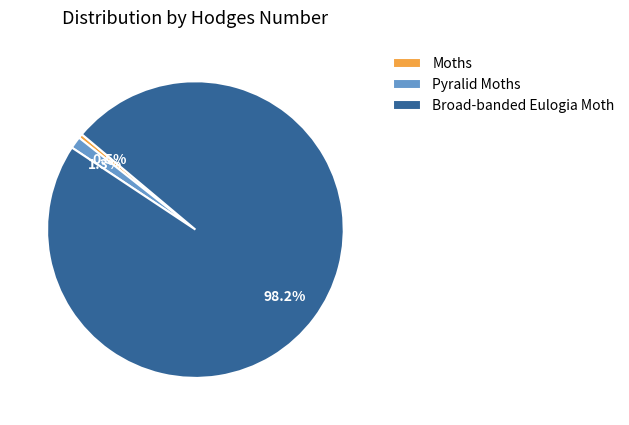

To the nearest percent, what is the difference between the Broad-banded Eulogia Moth and Pyralid Moths slice percentages?

97%